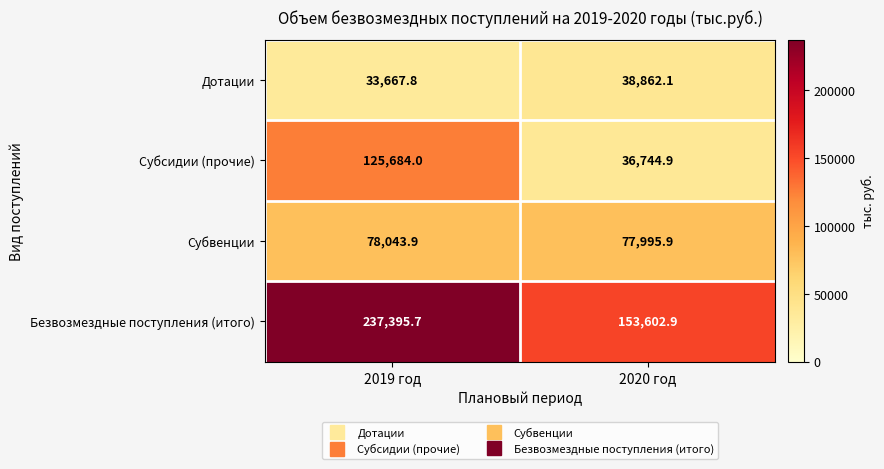

What value does the Субсидии (прочие) series have at 2019 год?

125684.0